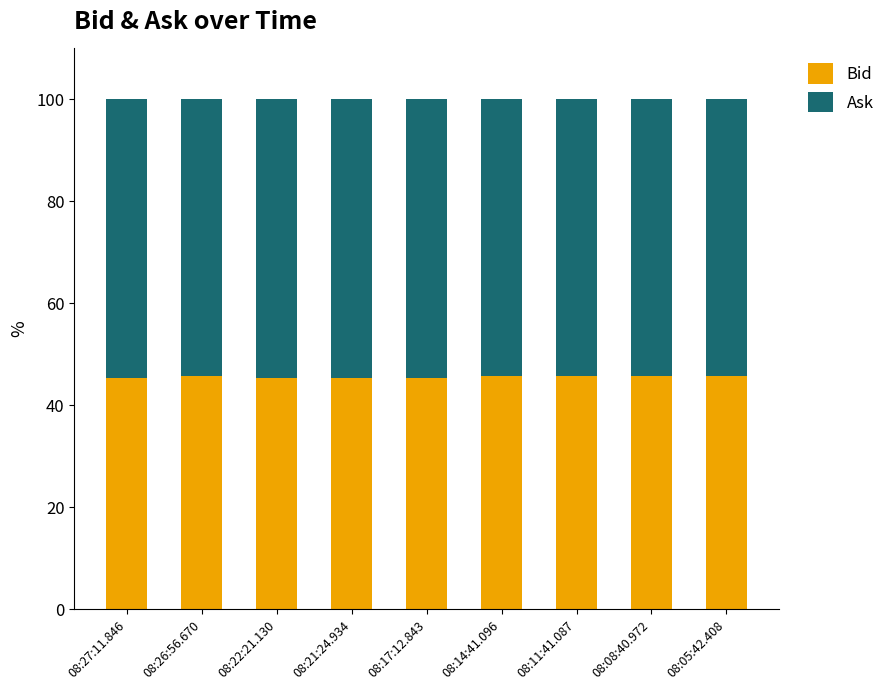

What is the difference between the maximum and minimum values in the Bid series?

0.4